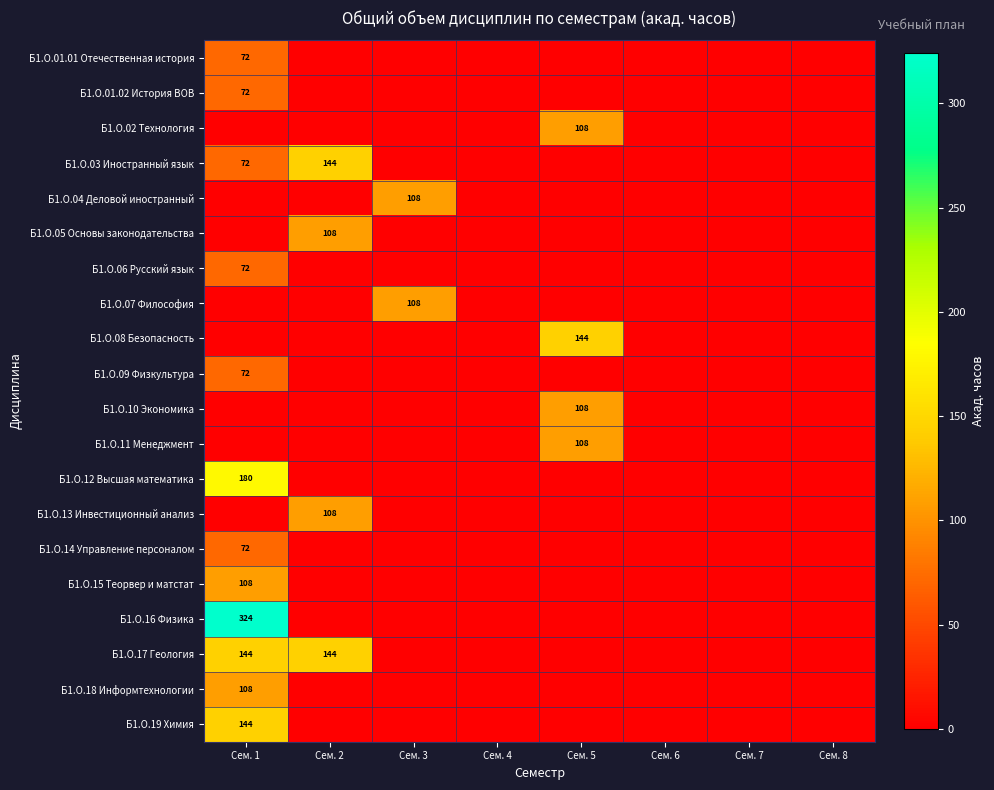

Between Сем. 6 and Сем. 7, which is larger?

Сем. 6